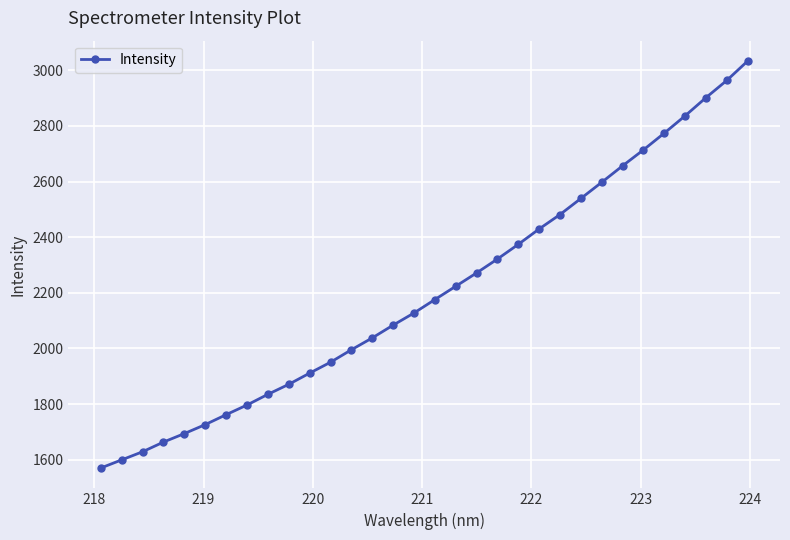

What is the value of the 8th point from the left?

1796.7